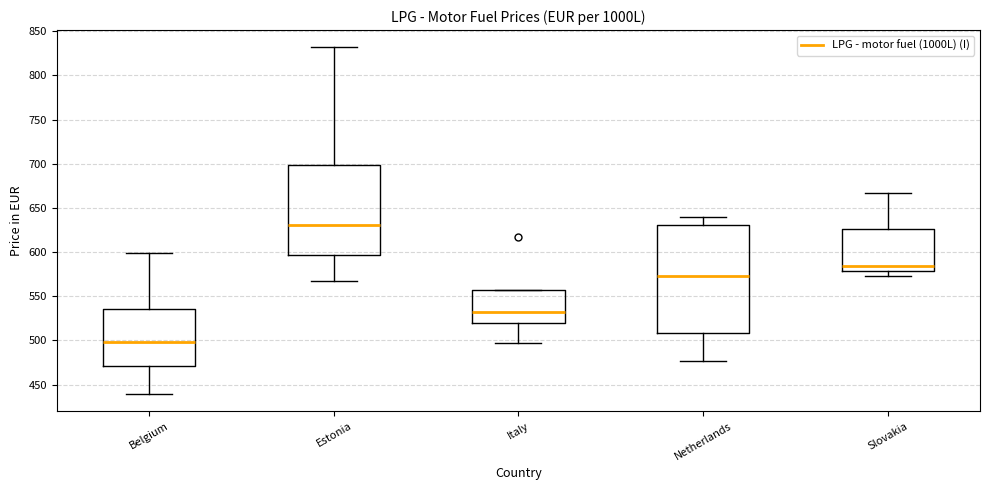

Which box has the lowest median line?

Belgium